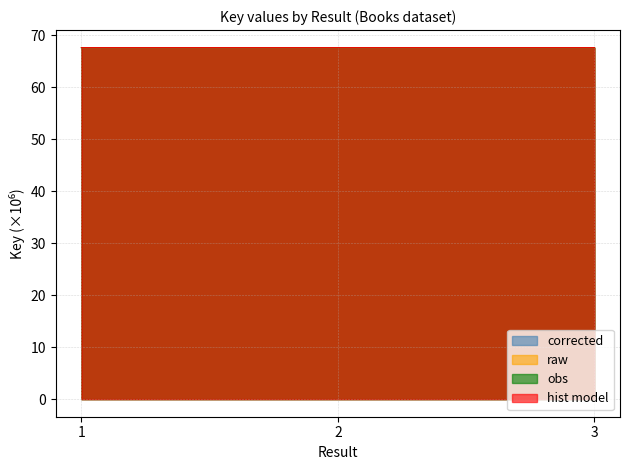

Reading right to left, extract all data points from this chart.

corrected: 67.7	67.7	67.7
raw: 67.7	67.7	67.7
obs: 67.7	67.7	67.7
hist model: 67.7	67.7	67.7